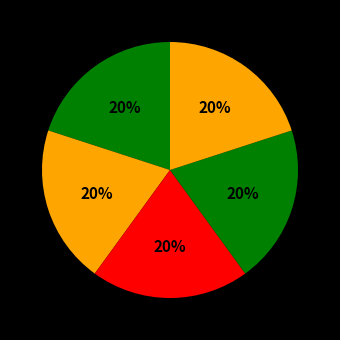

Count the number of slices in the pie.

5